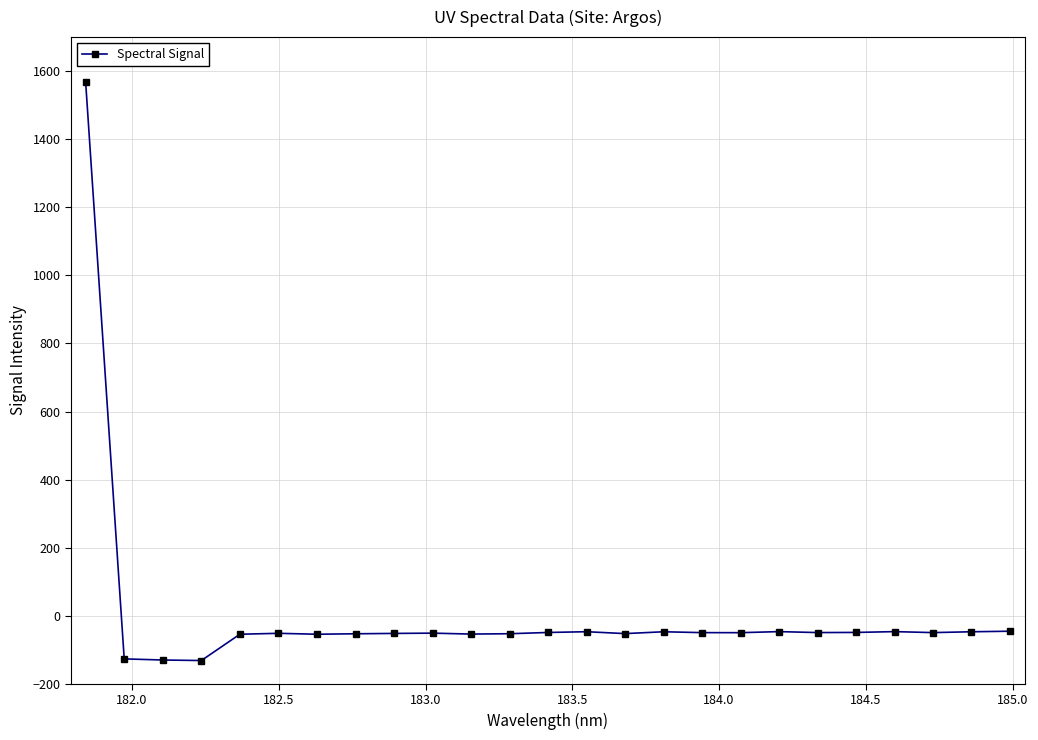

What is the value of the 3rd point from the left?

-130.1